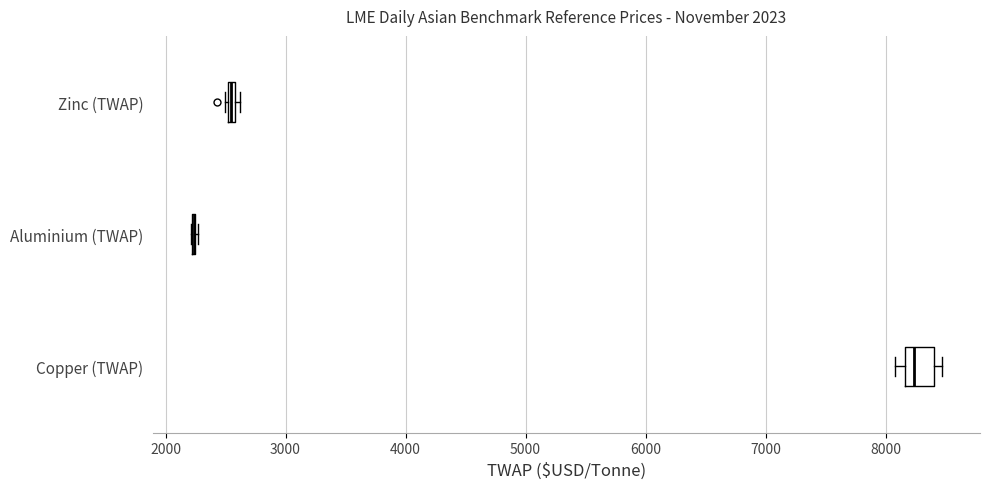

Comparing the boxes themselves (not the whiskers), which one is the widest?

Copper (TWAP)